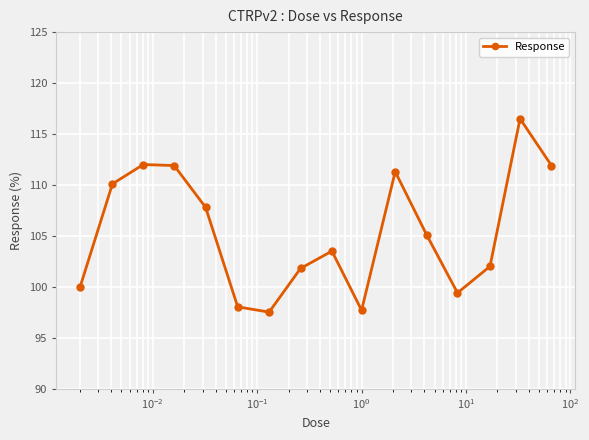

What is the minimum value shown in the chart?

97.5